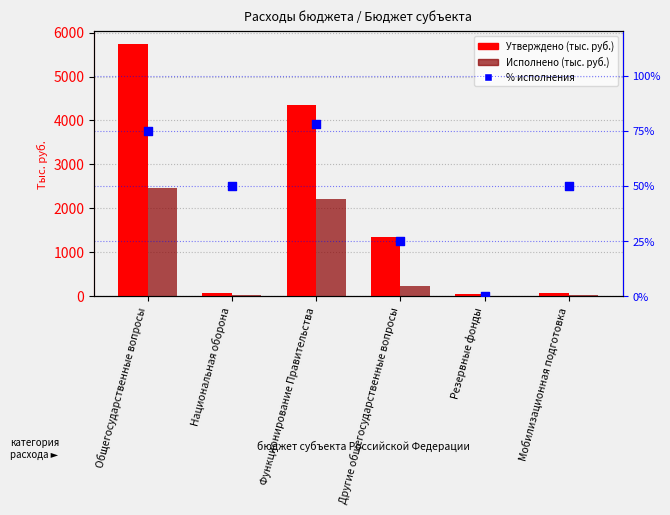

Which series has the largest Y range (max minus min)?

Утверждено (тыс. руб.)